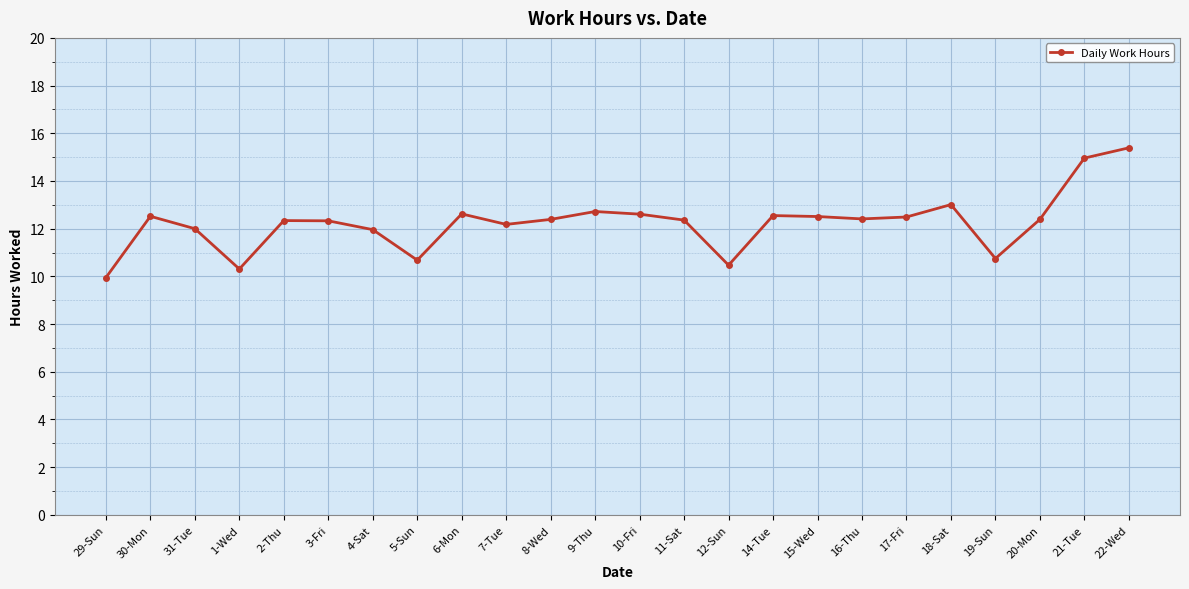

True or false: the data has more than 0 interior local peaks.

True